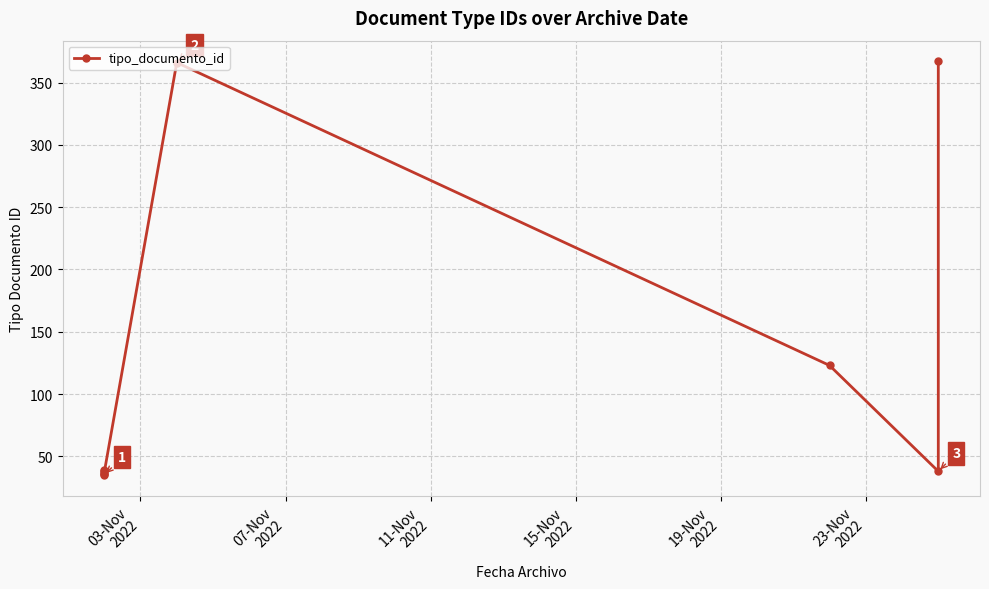

What is the difference between the maximum and minimum values?

332